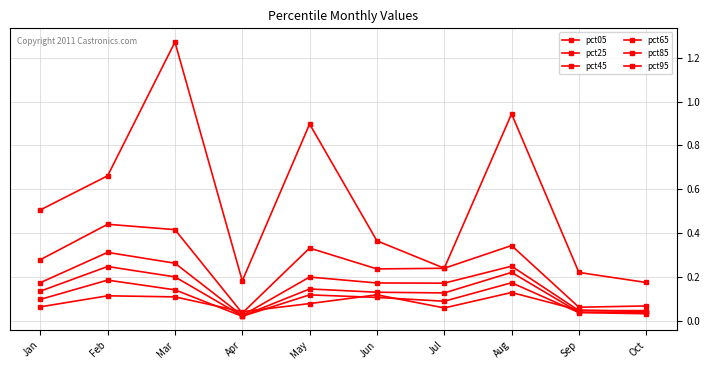

Does the chart have visible grid lines?

Yes